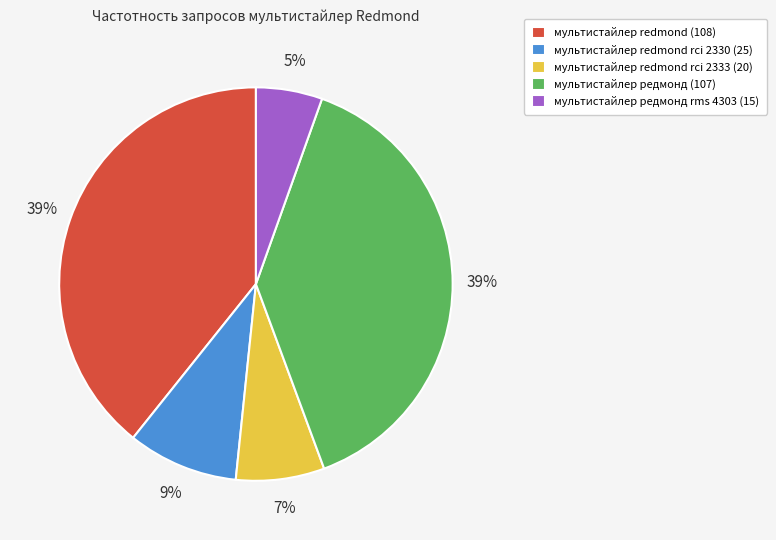

To the nearest percent, what is the difference between the largest and smallest slice percentages?

34%